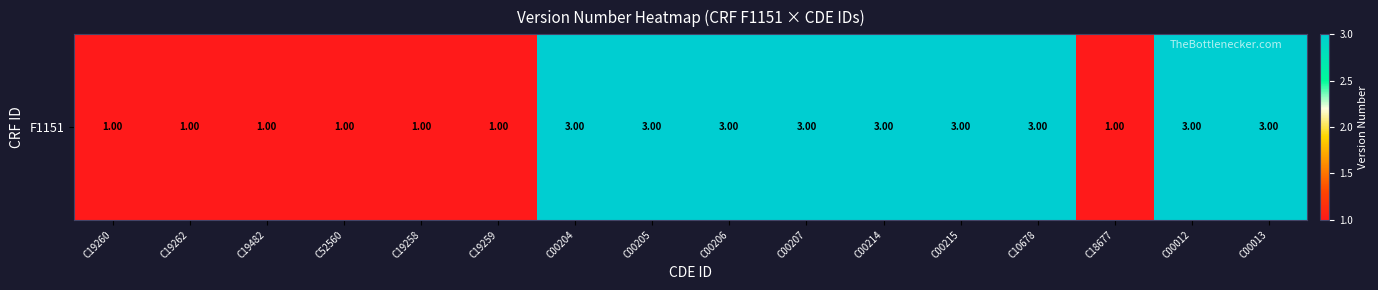

What is the smallest value displayed?

1